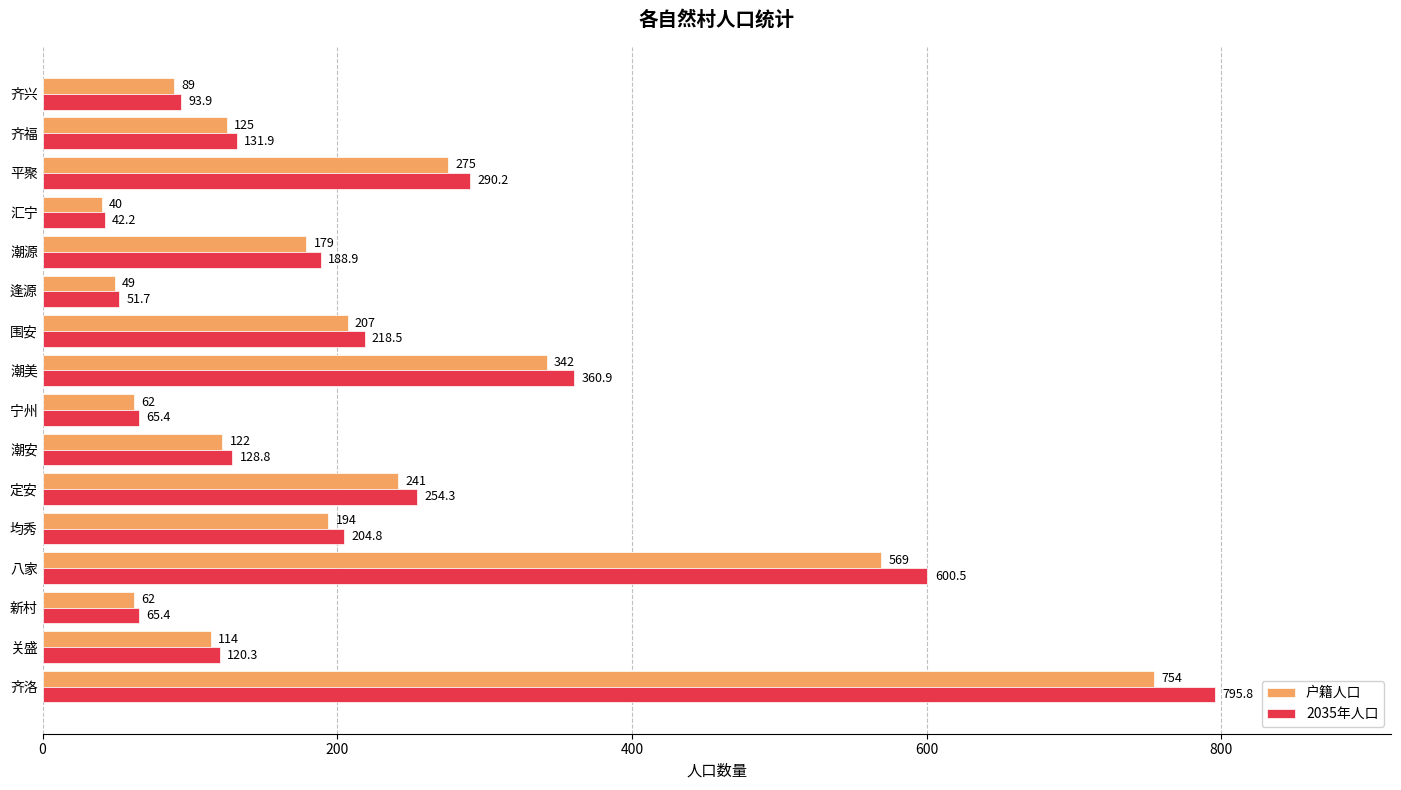

How many data points in 2035年人口 are above 188?

8